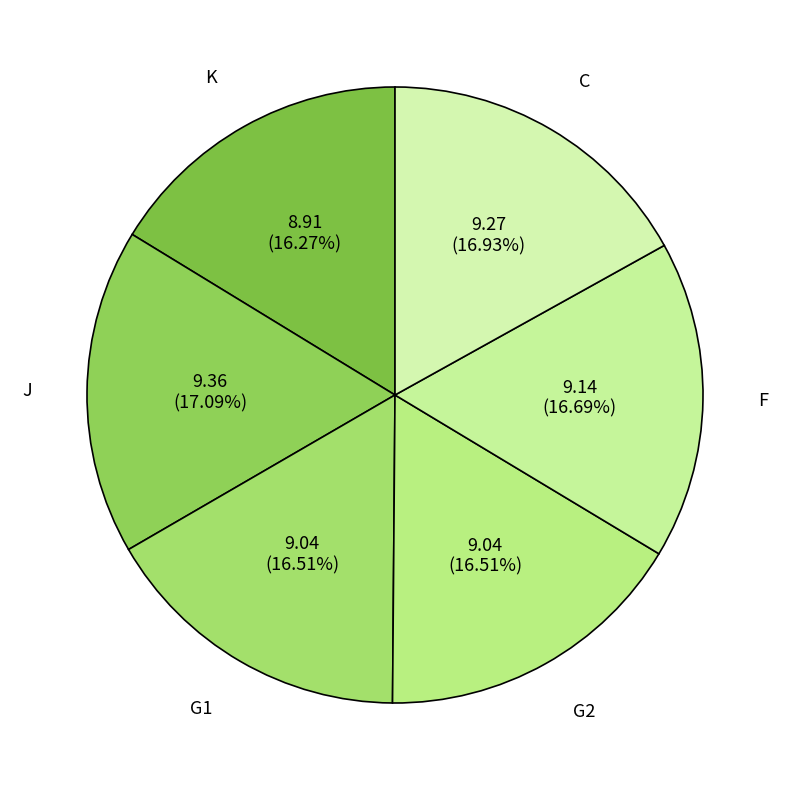

Is there any slice that represents more than half of the pie?

No